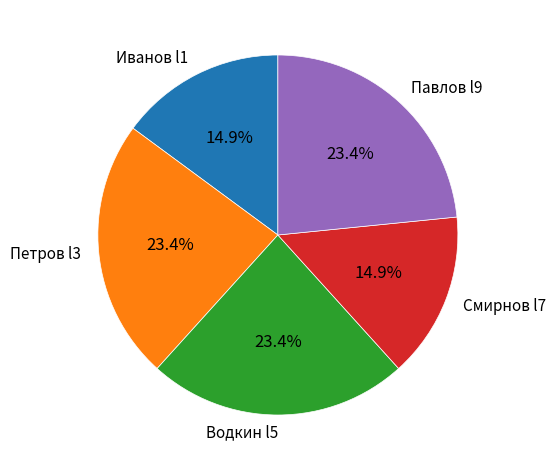

How many segments does this pie chart have?

5